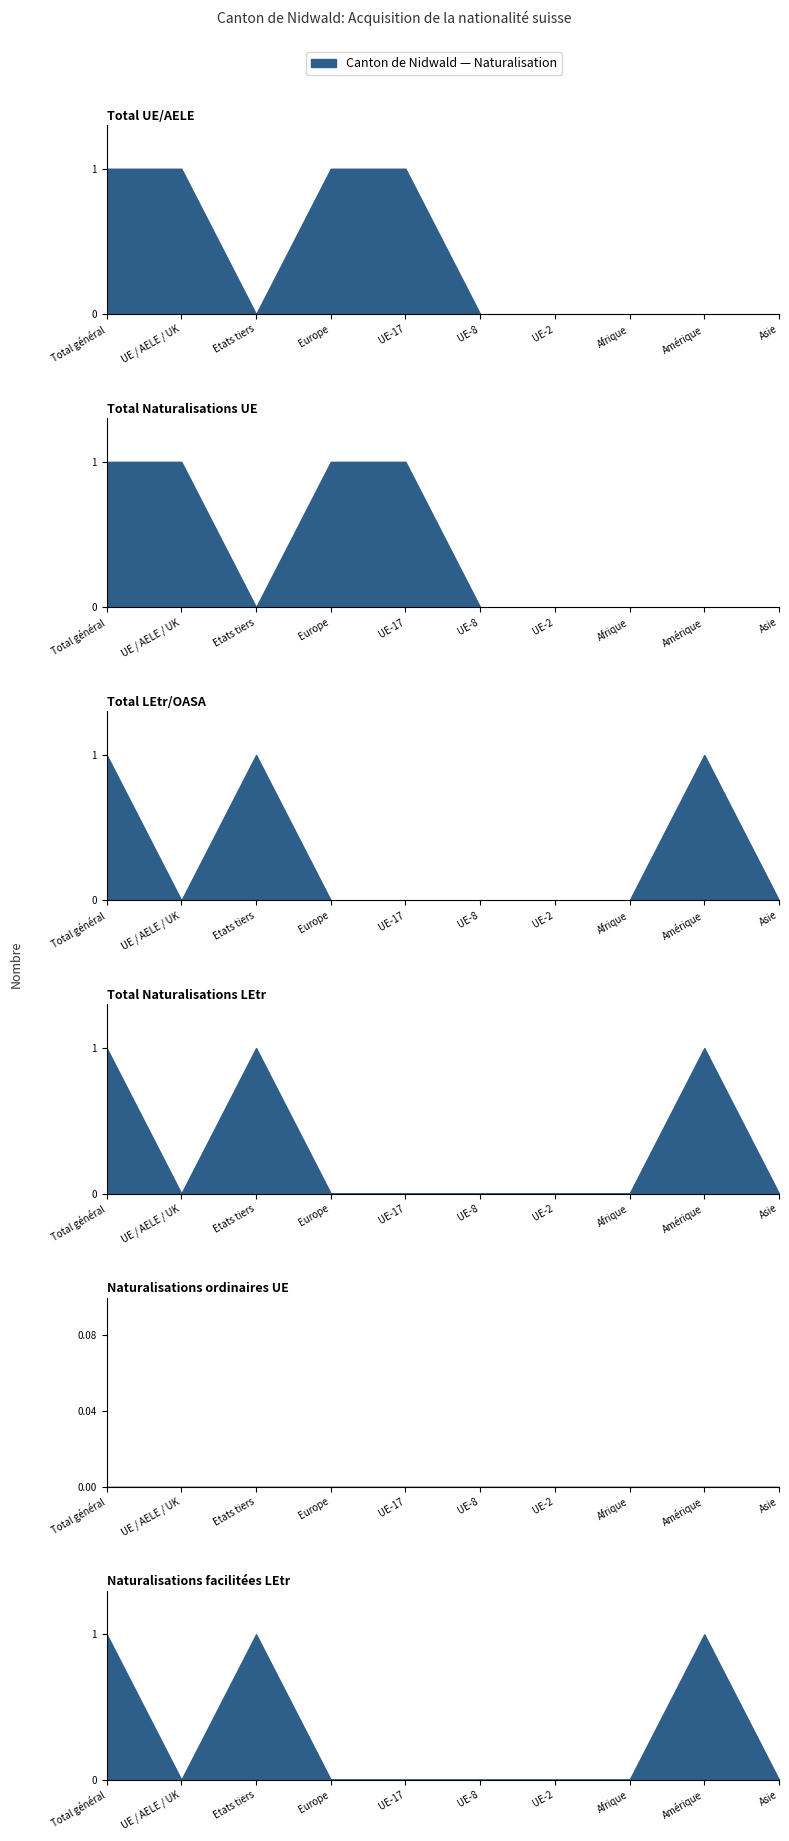

Which category has the lowest value in the Total UE/AELE series?

Etats tiers